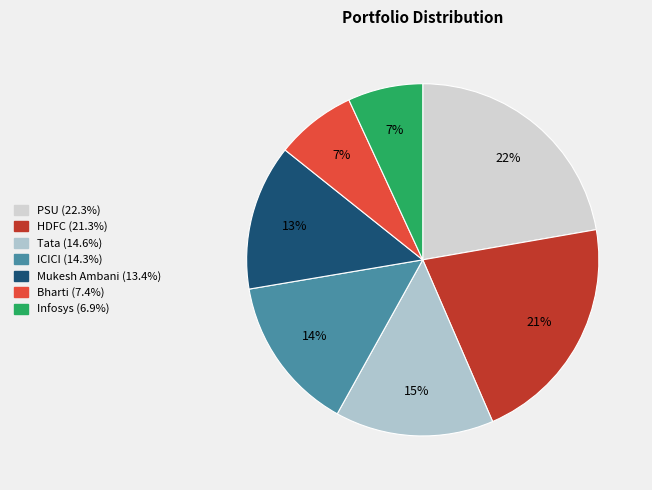

Combined, do ICICI and Tata account for over 50%?

No